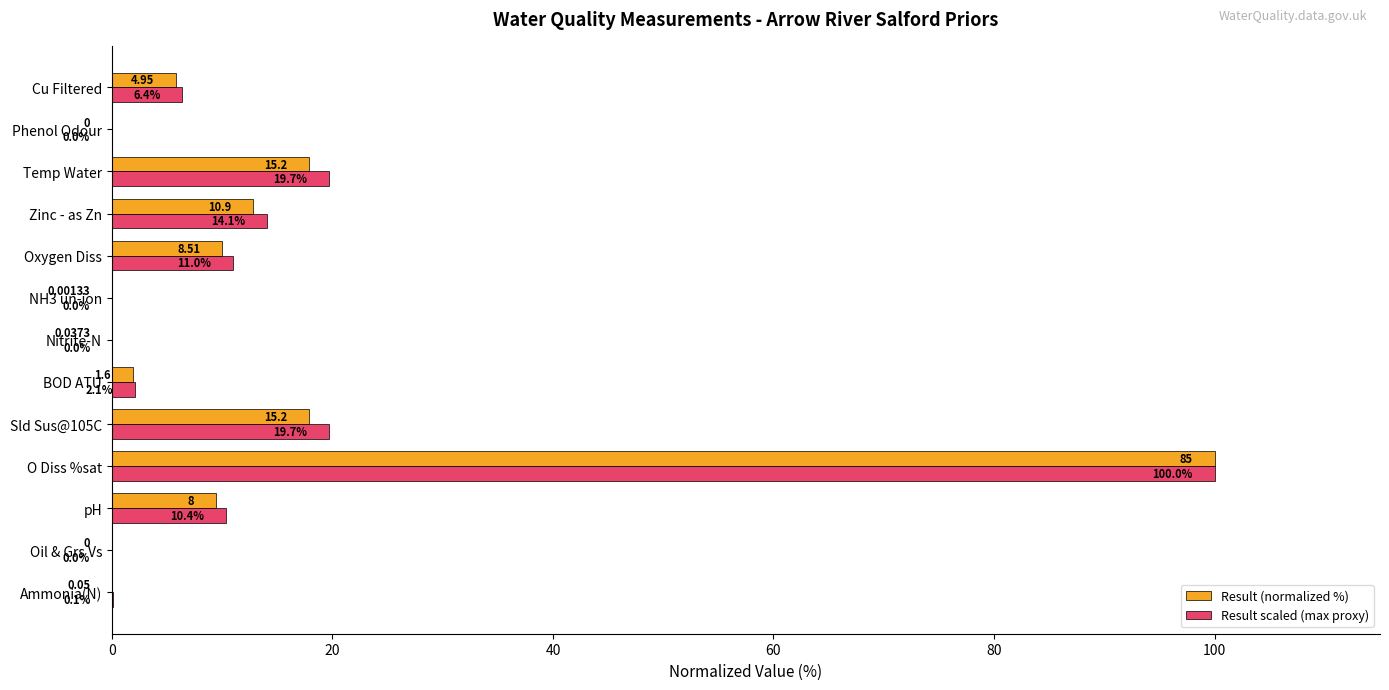

Between NH3 un-ion and Oxygen Diss, which series saw the biggest shift?

Result scaled (max proxy)